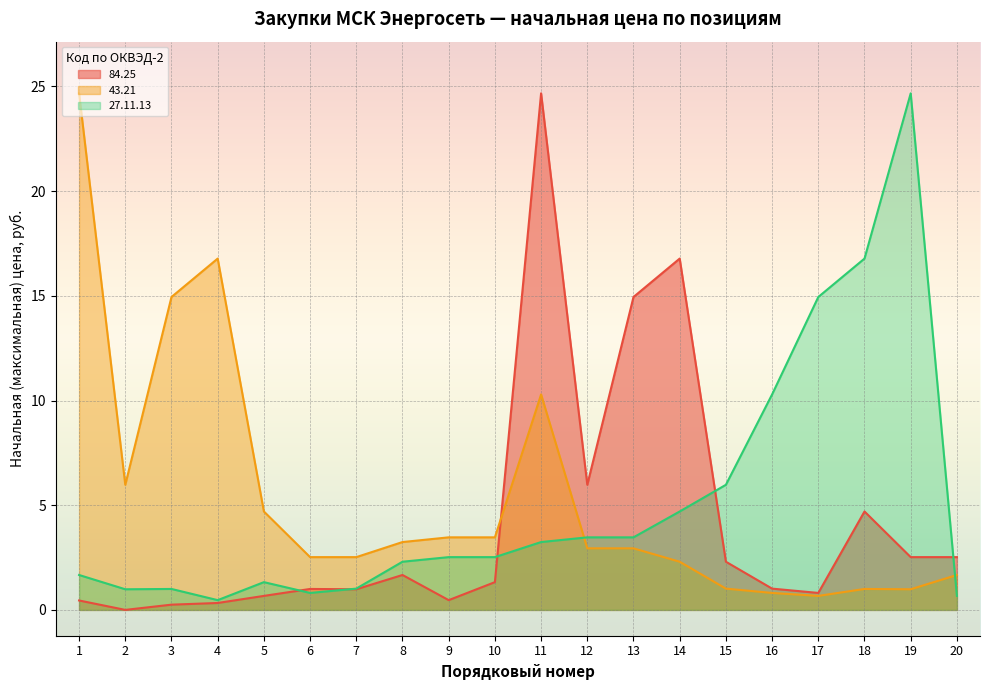

Between 11 and 2, which is larger?

11